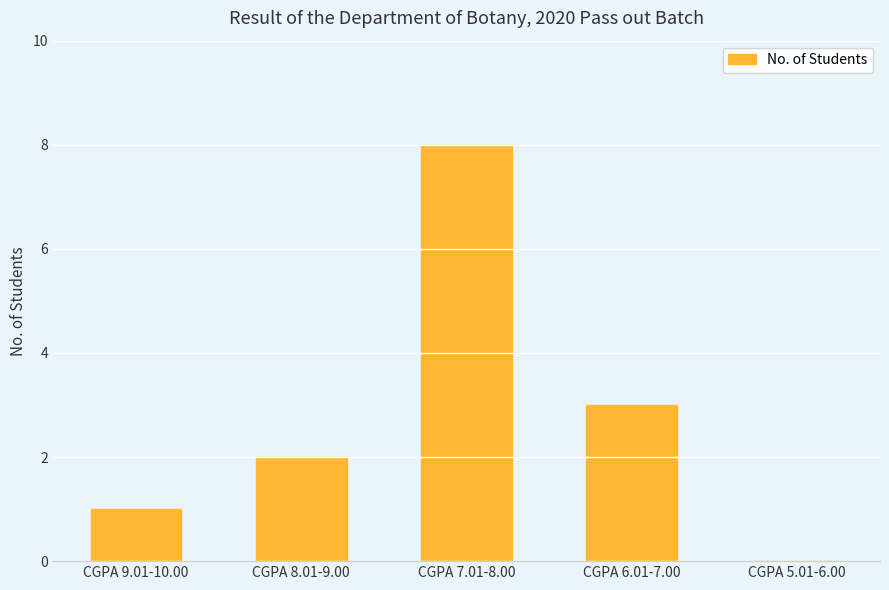

Reading left to right, what are all the values shown in this chart?

1	2	8	3	0